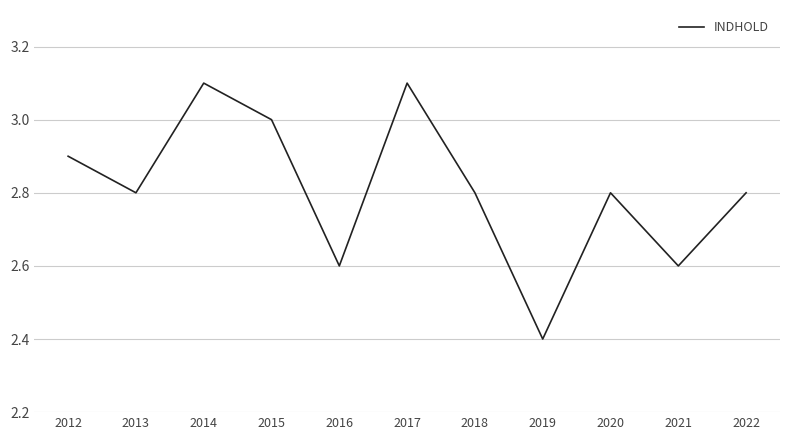

What is the difference between the second highest and second lowest values?

0.5